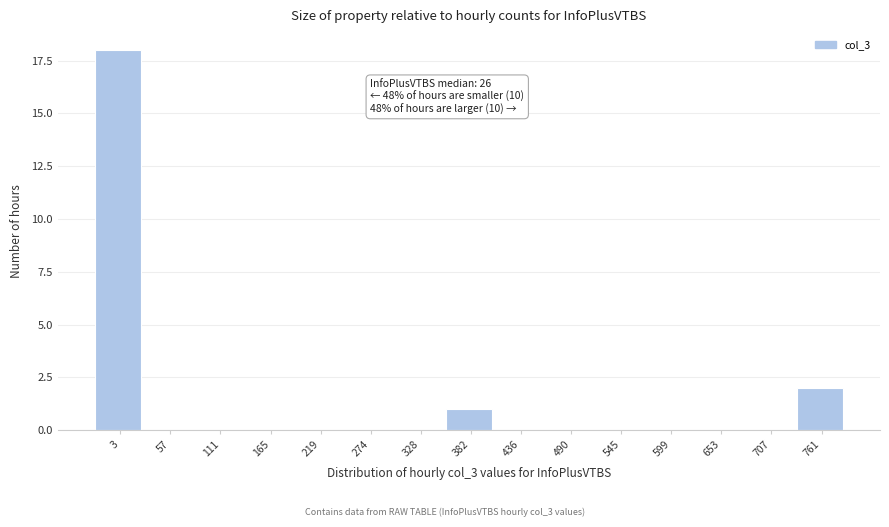

Reading right to left, list all the values displayed in this chart.

761=2	707=0	653=0	599=0	545=0	490=0	436=0	382=1	328=0	274=0	219=0	165=0	111=0	57=0	3=18